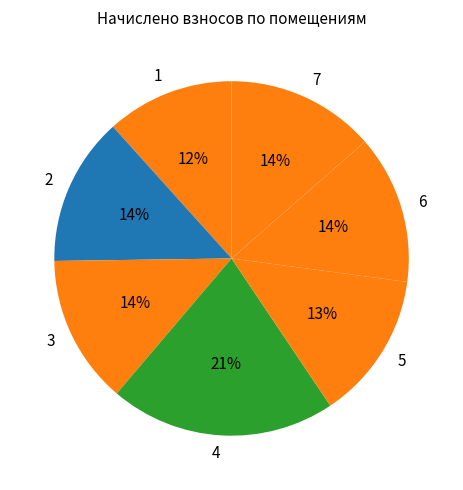

Does any single category account for the majority?

No